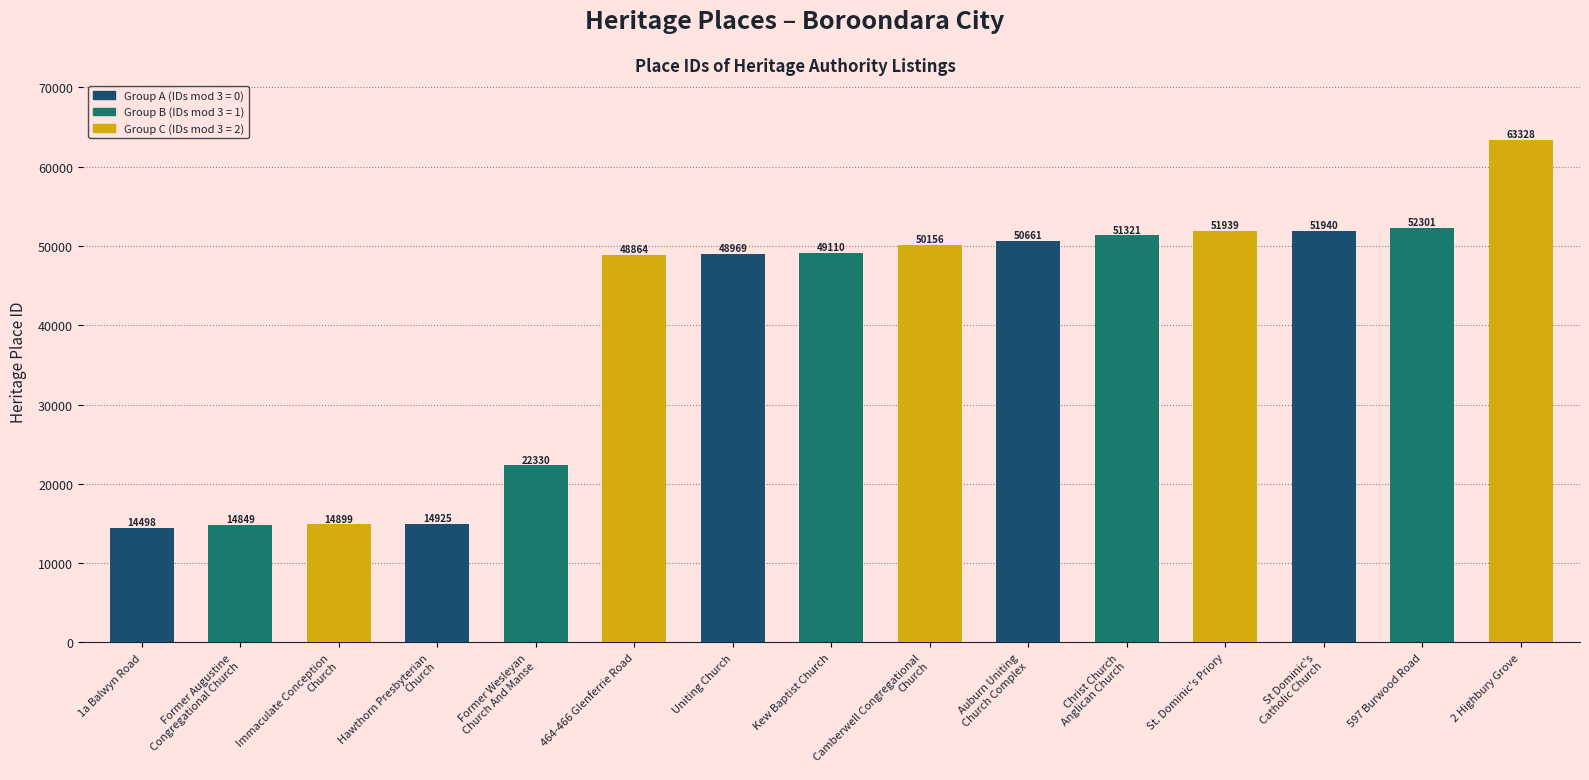

Rank the categories by value from highest to lowest.

2 Highbury Grove, 597 Burwood Road, St Dominic's
Catholic Church, St. Dominic's Priory, Christ Church
Anglican Church, Auburn Uniting
Church Complex, Camberwell Congregational
Church, Kew Baptist Church, Uniting Church, 464-466 Glenferrie Road, Former Wesleyan
Church And Manse, Hawthorn Presbyterian
Church, Immaculate Conception
Church, Former Augustine
Congregational Church, 1a Balwyn Road